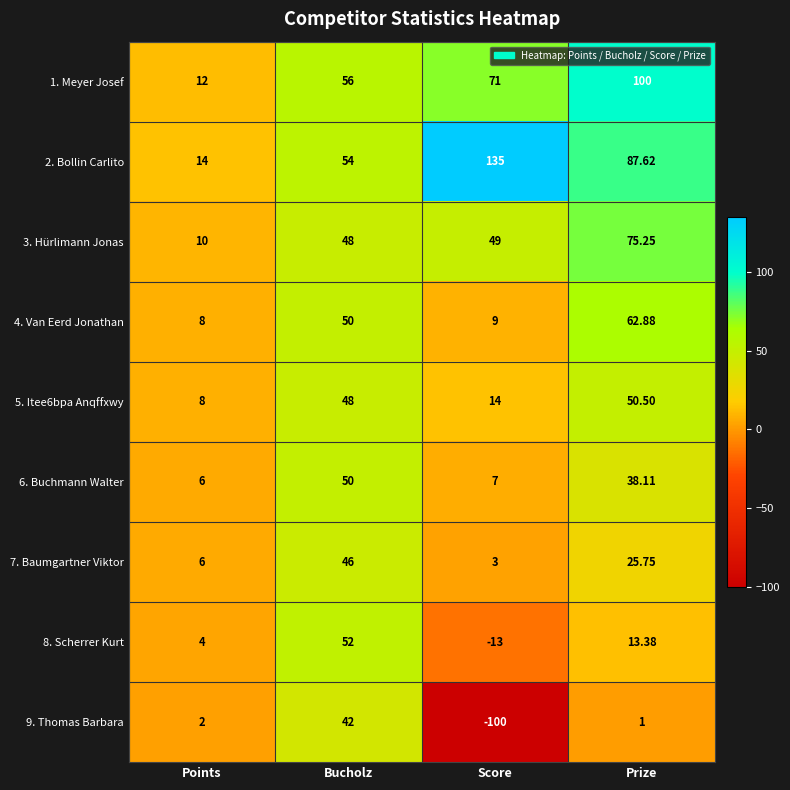

What is the total value across all series at Score?

175.0